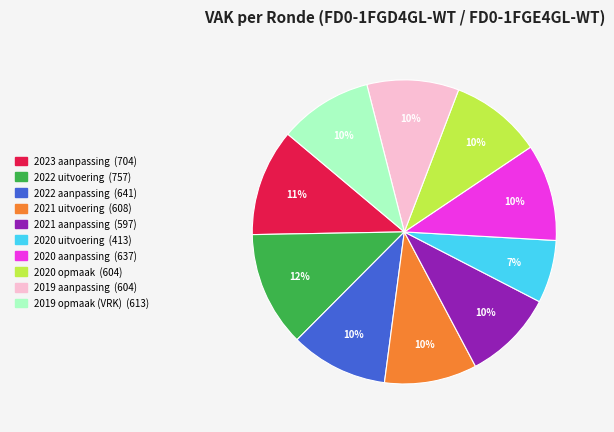

Which slice is the largest?

2022 uitvoering